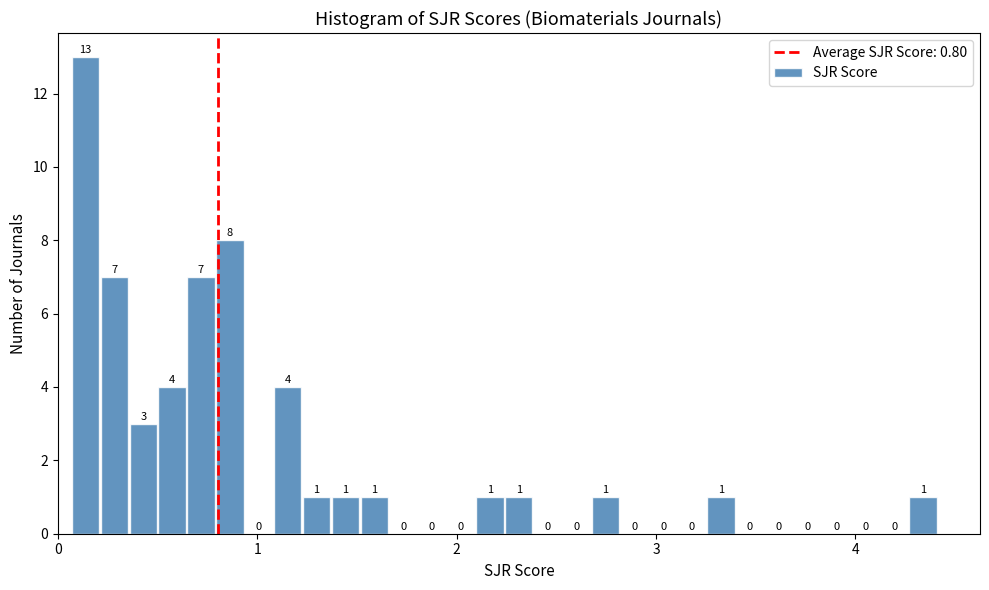

Read against the x-axis, roughly where is the centre of the tallest bar?

0.1